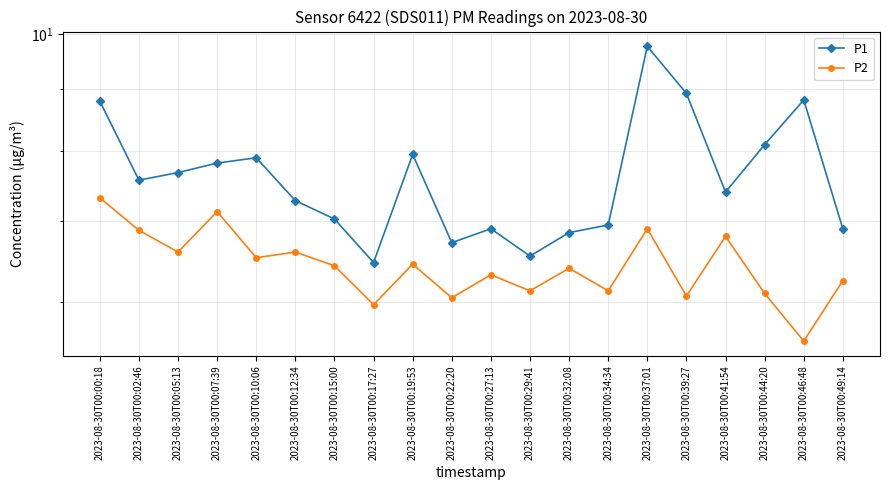

Which series has the widest spread of values?

P1